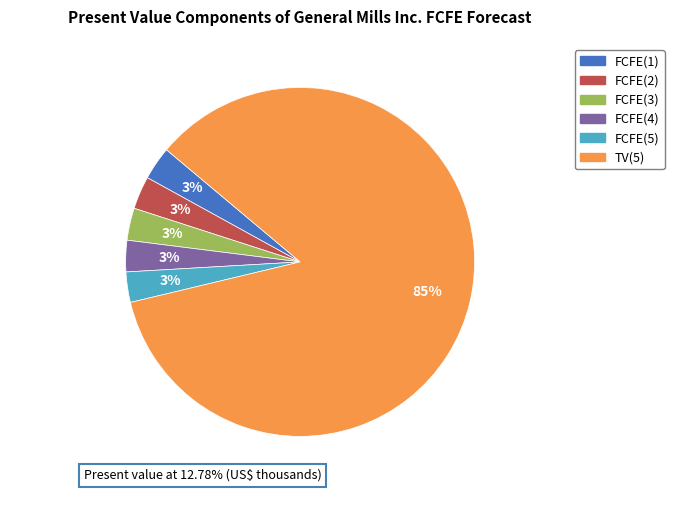

Do TV(5) and FCFE(5) together represent more than half of the pie?

Yes